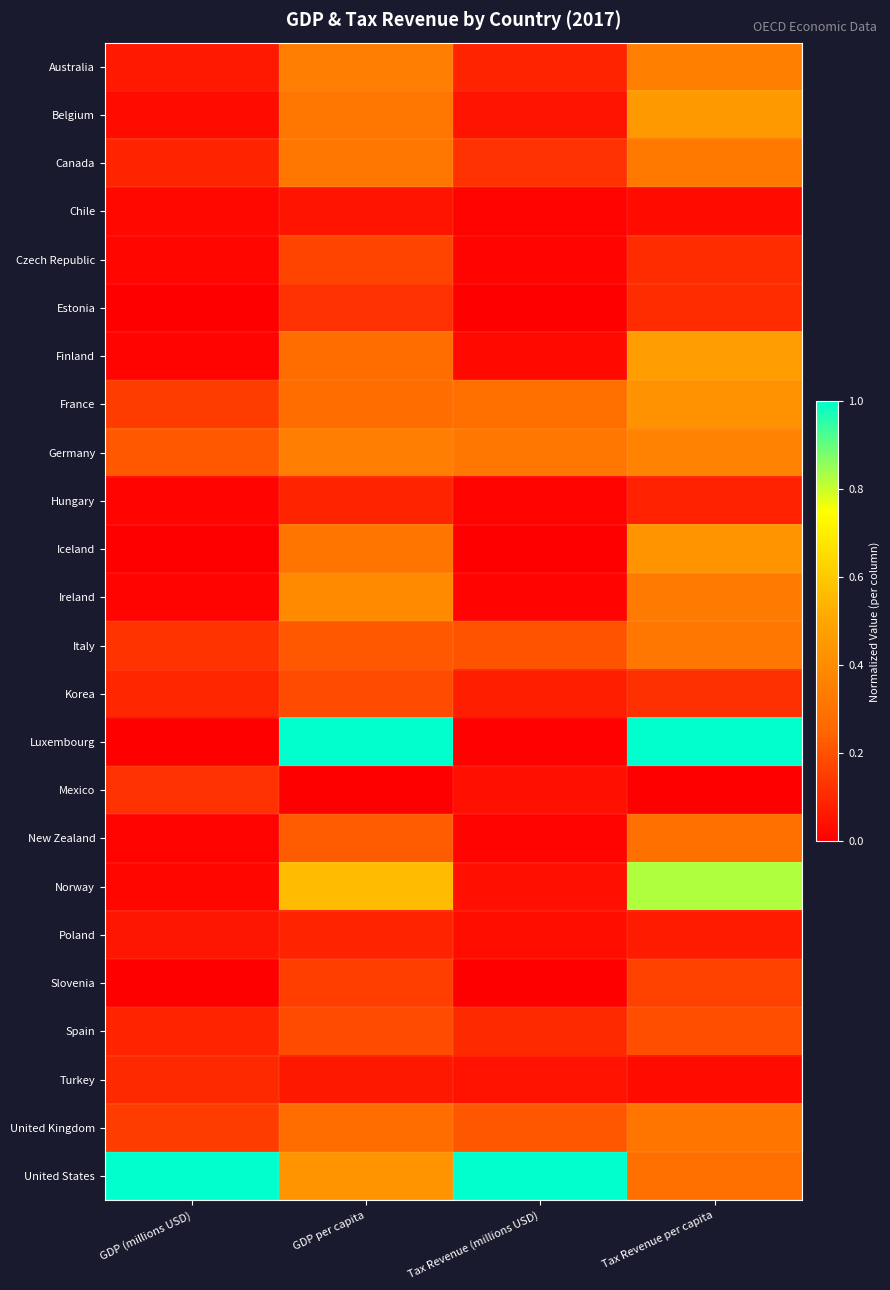

At which category is the sum across all series the highest?

Tax Revenue per capita